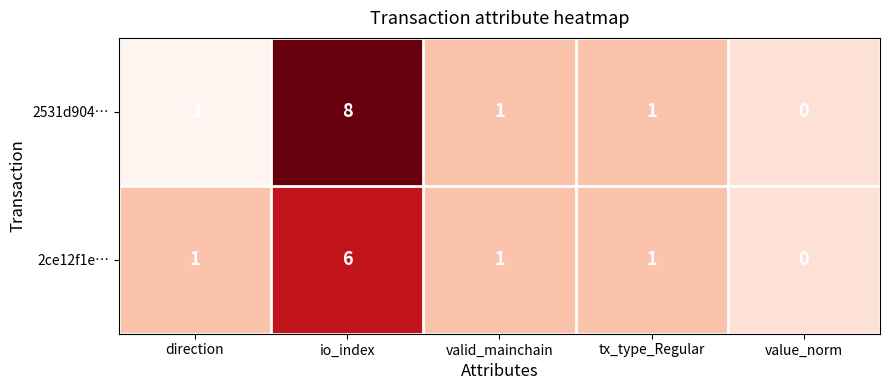

Reading left to right, transcribe all the data shown in this chart.

2531d904…: -1	8	1	1	0
2ce12f1e…: 1	6	1	1	0